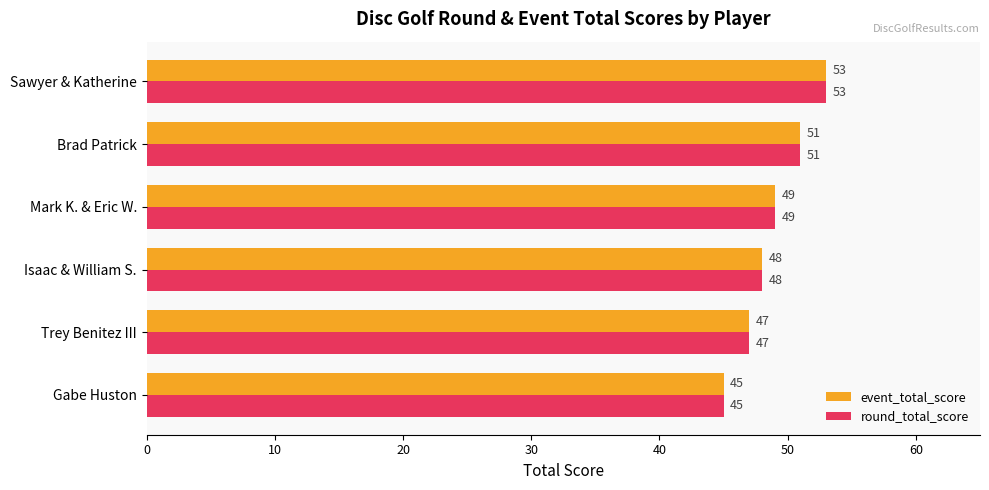

How many values in the event_total_score series are below 49?

3